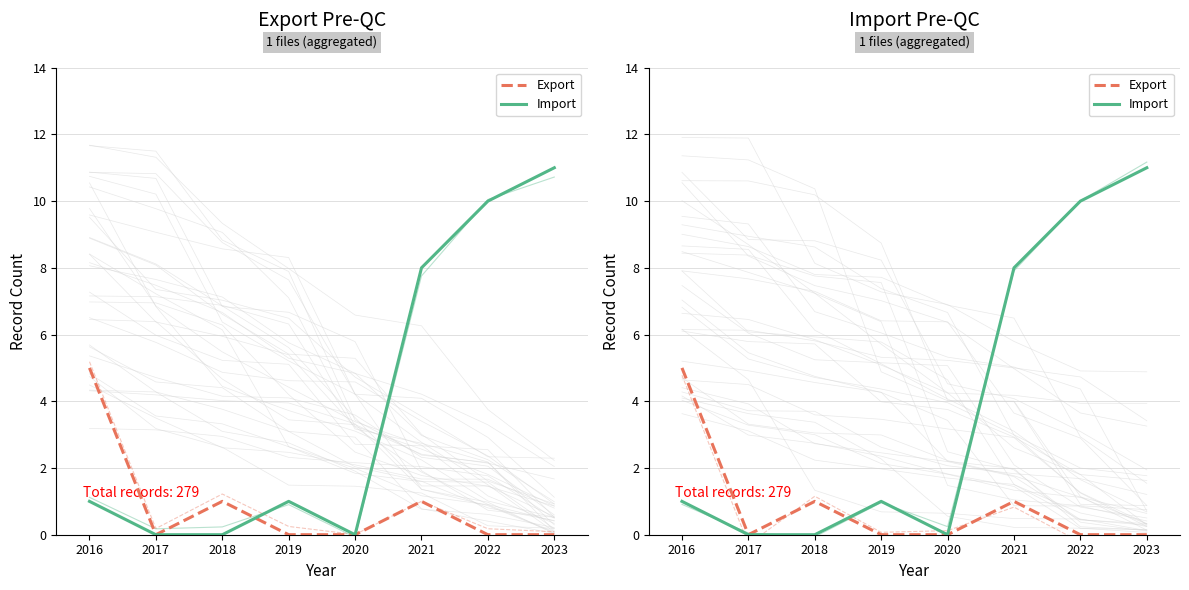

At how many categories does at least one series exceed 0?

6